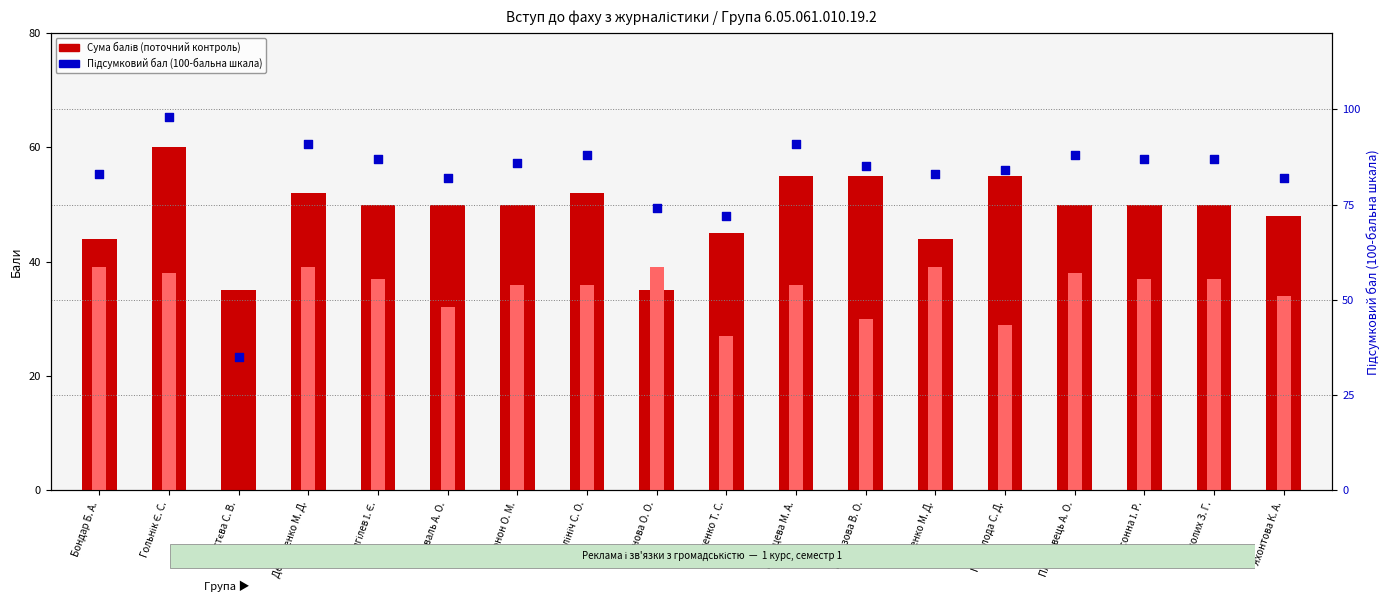

What are all the series names shown in the legend?

Сума балів (поточний контроль), Бали за іспит, Підсумковий бал (100-бальна шкала)